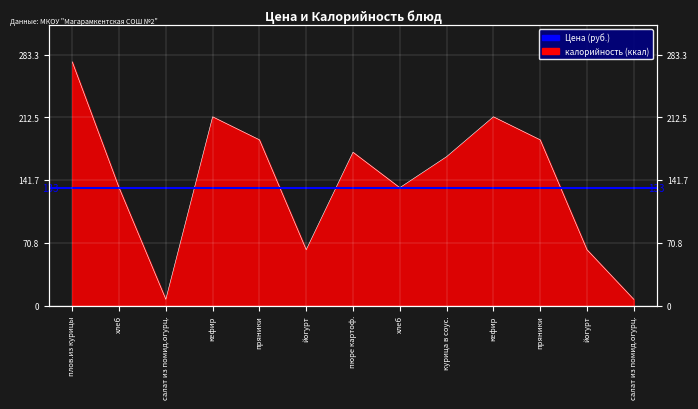

At which label does the data first exceed 168?

плов.из курицы